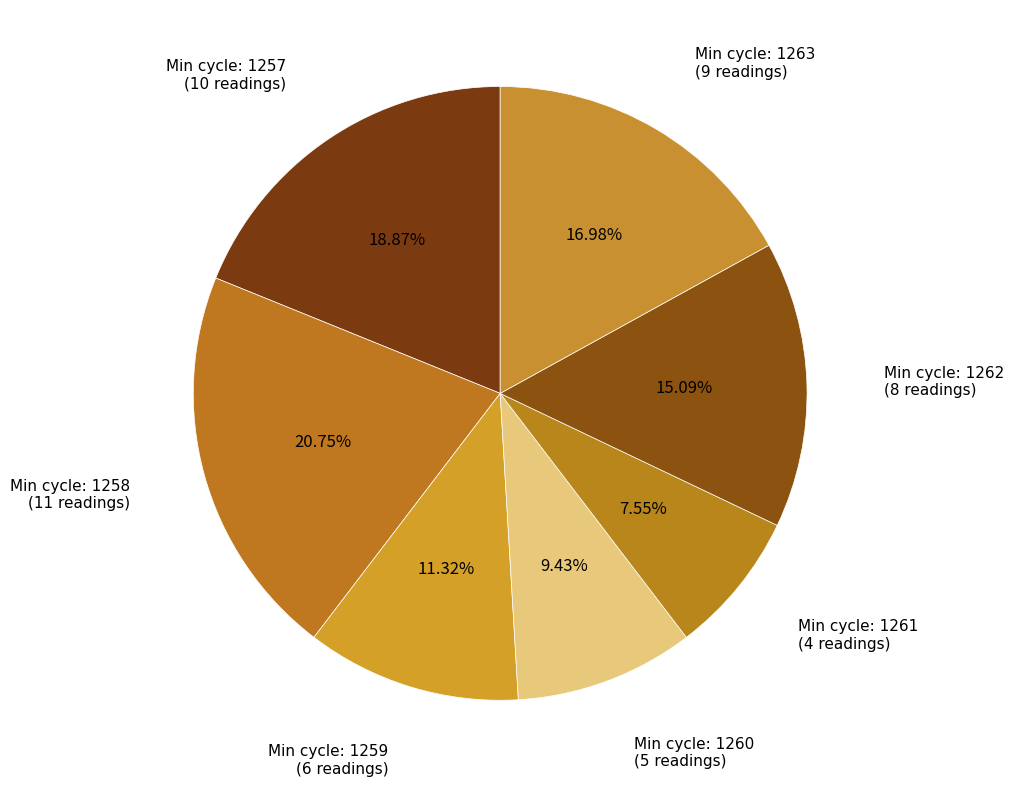

Count the number of slices in the pie.

7